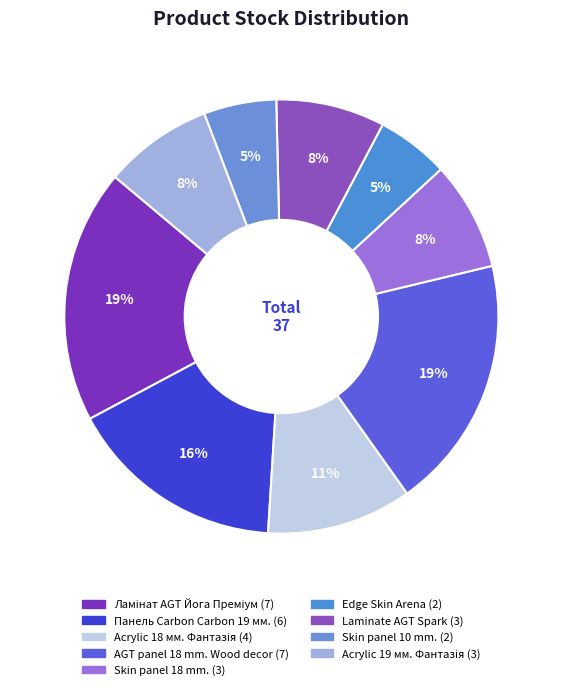

How many segments does this pie chart have?

9